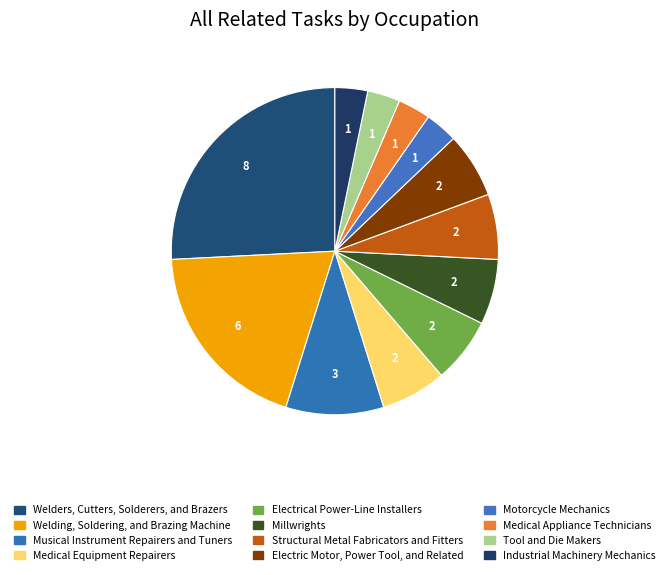

Do Welders, Cutters, Solderers, and Brazers and Welding, Soldering, and Brazing Machine together represent more than half of the pie?

No